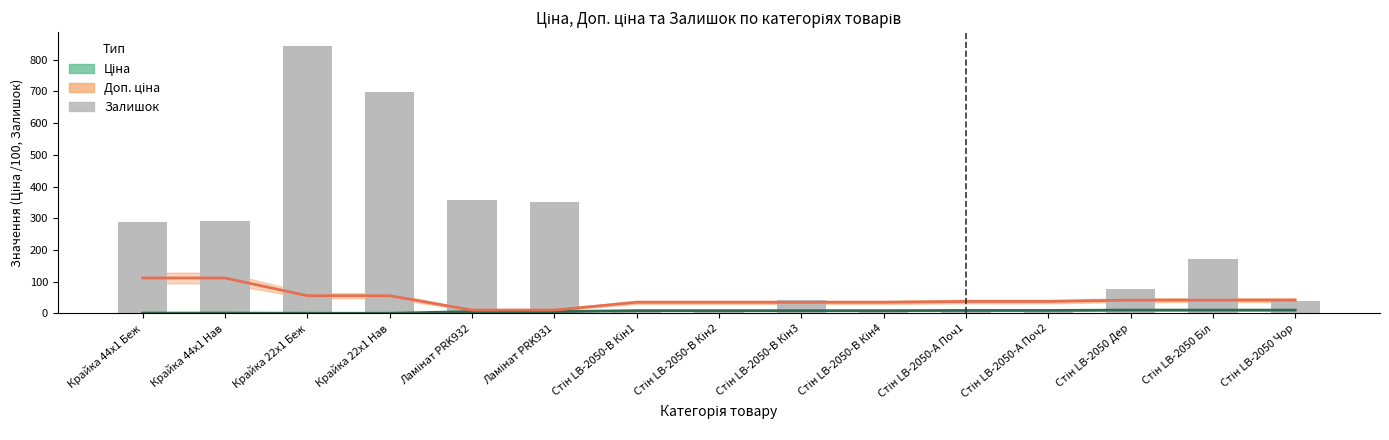

What is the label of the 6th bar from the right?

Стін LB-2050-В Кін4